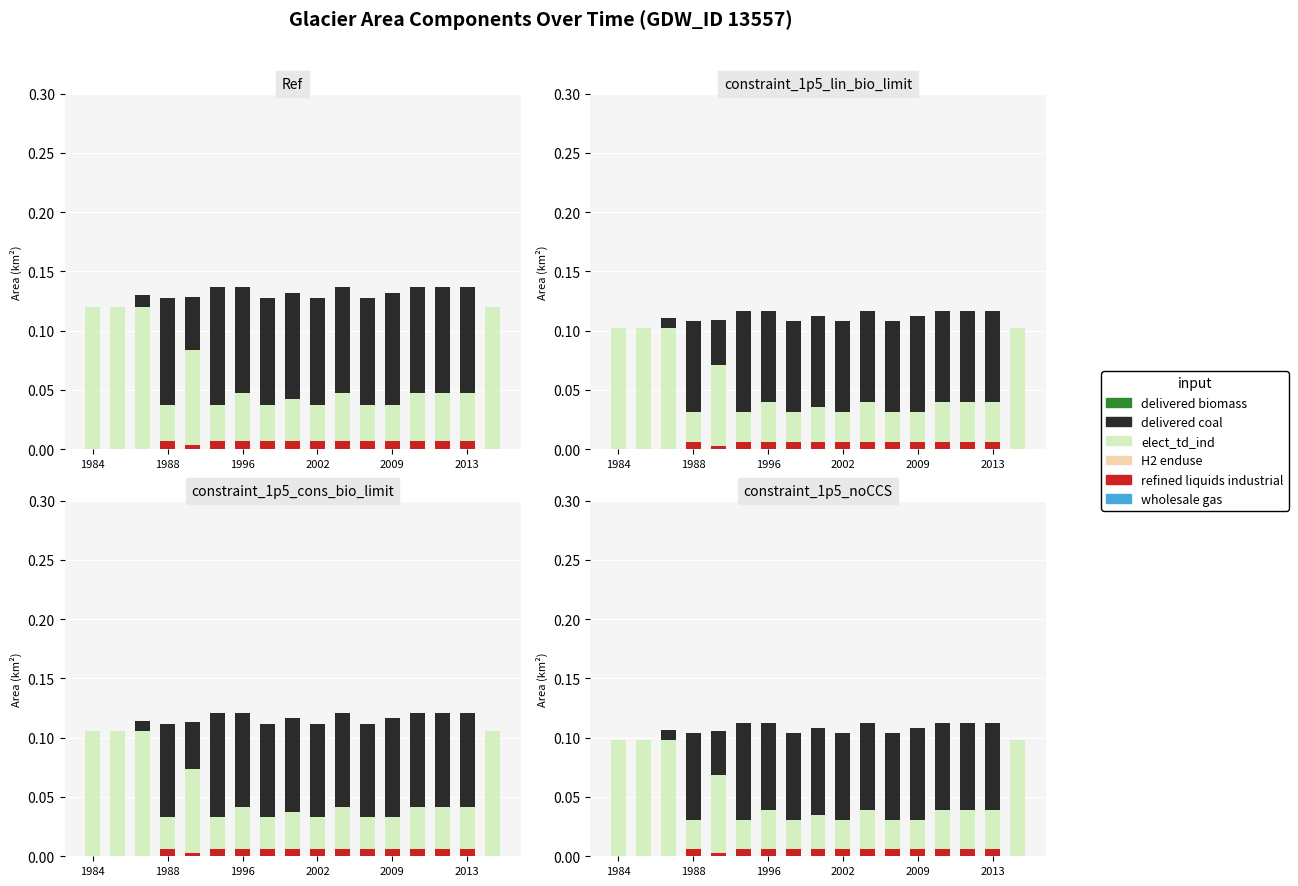

Is the value of elect_td_ind at 13 greater than the value of delivered coal at 15?

No